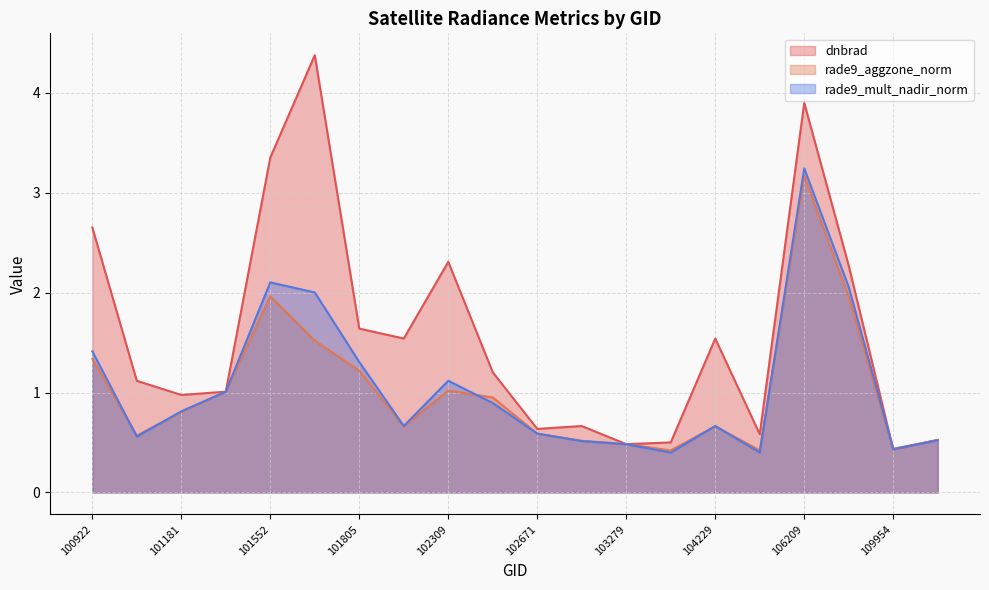

What is the difference between the maximum and minimum values in the rade9_aggzone_norm series?

2.7